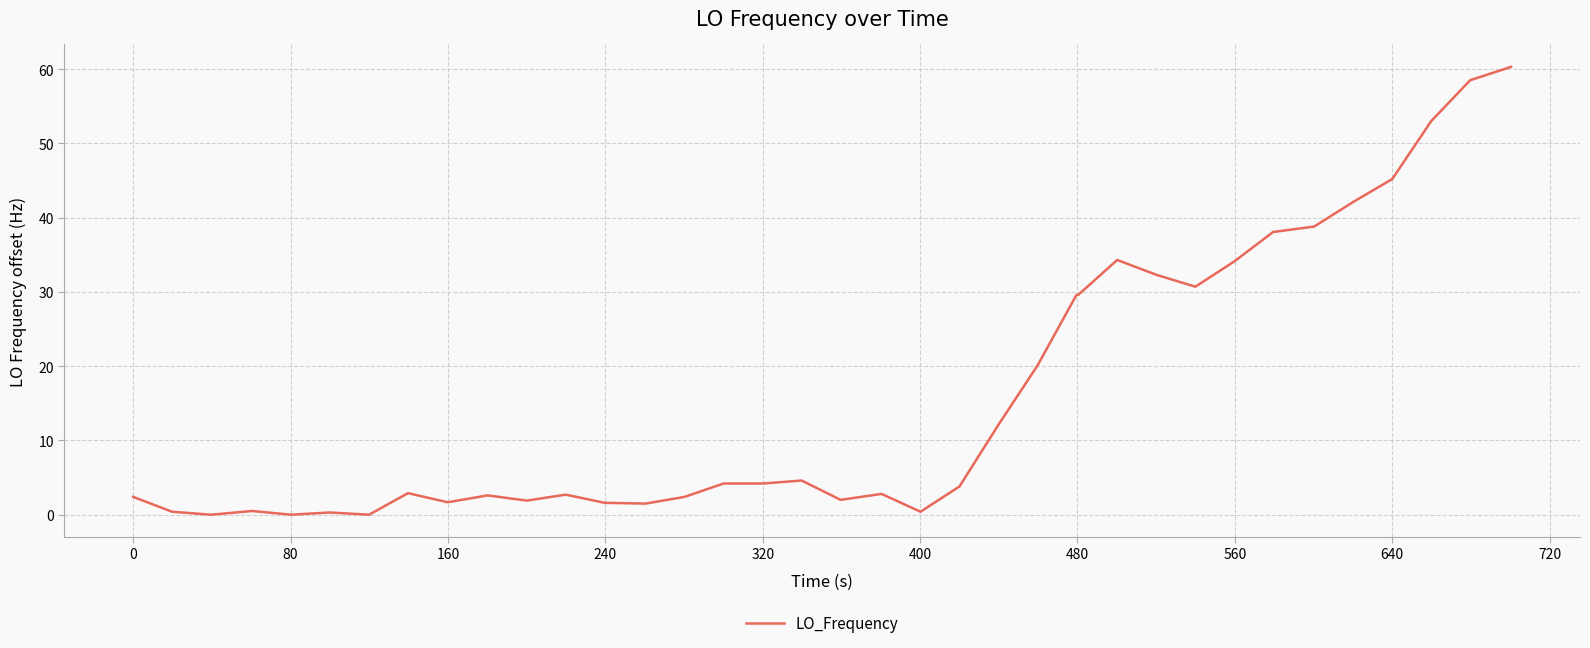

What is the difference between the maximum and minimum values?

60.3